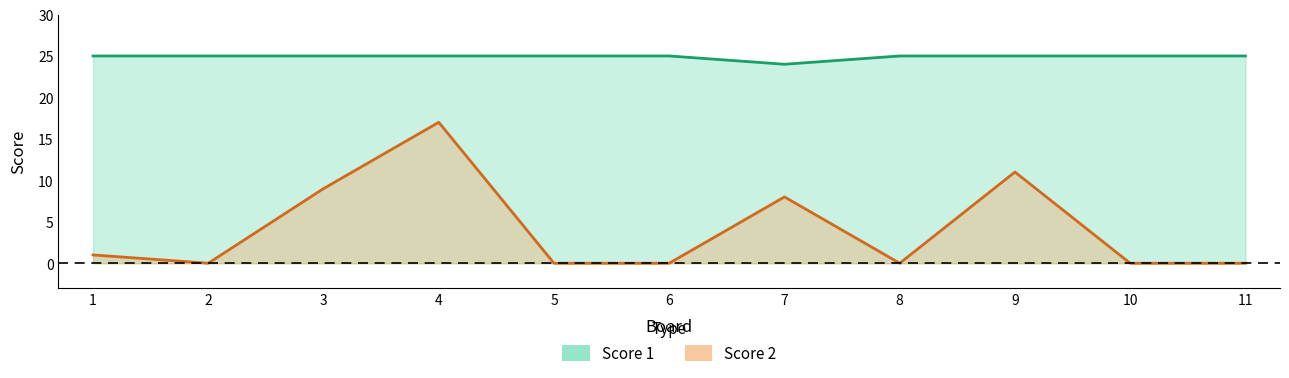

Is the value of Score 2 at 3 greater than the value of Score 1 at 2?

No